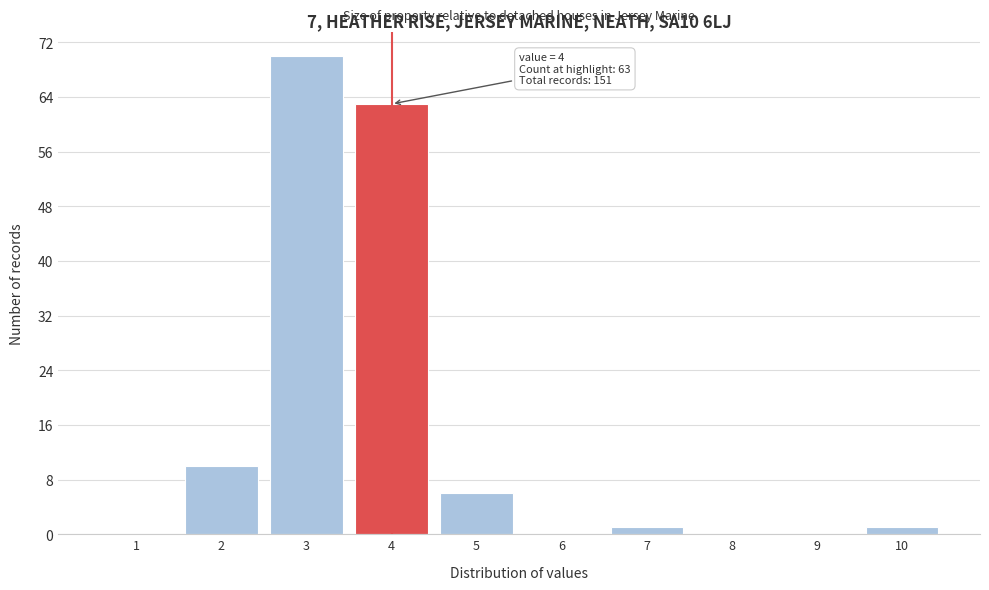

Reading left to right, transcribe all the data shown in this chart.

1=0	2=10	3=70	4=63	5=6	6=0	7=1	8=0	9=0	10=1